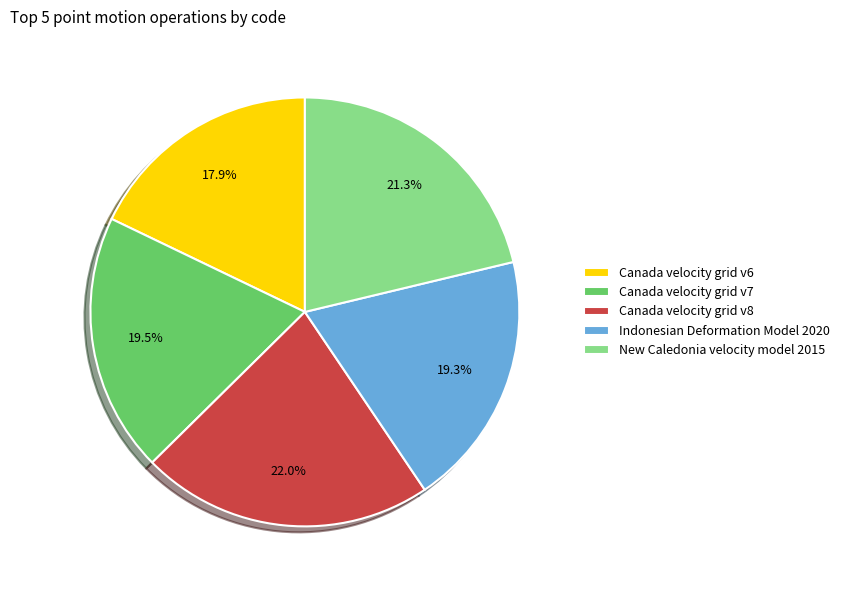

What is the largest slice in the pie chart?

Canada velocity grid v8